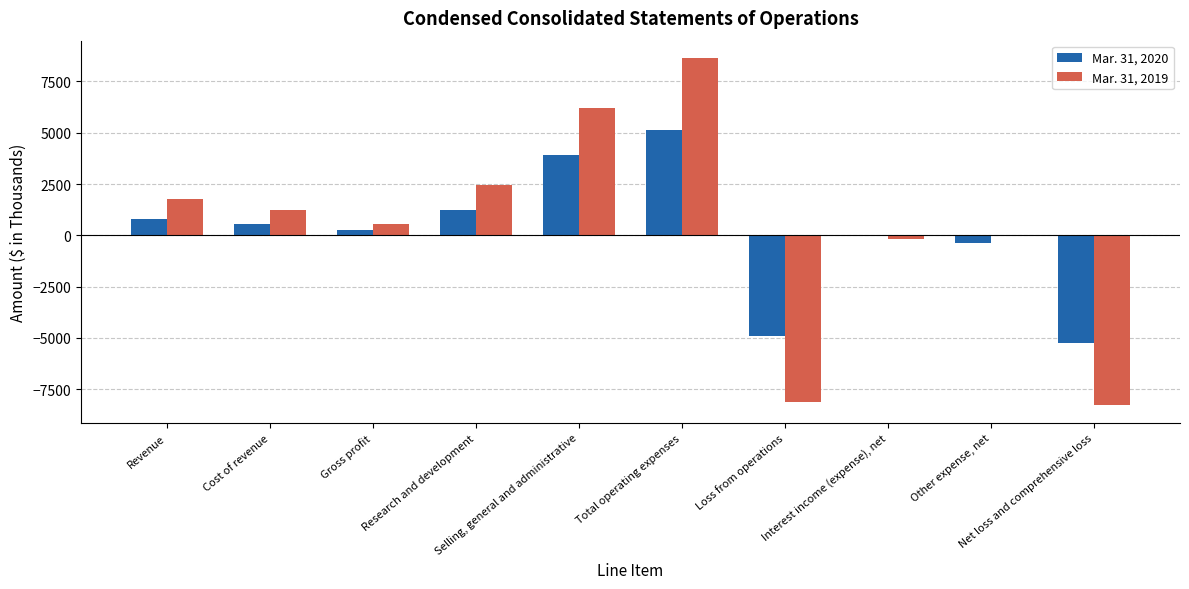

Reading left to right, transcribe all the data shown in this chart.

Mar. 31, 2020: 780	541	239	1257	3893	5150	-4911	35	-385	-5261
Mar. 31, 2019: 1775	1232	543	2439	6204	8643	-8100	-190	0	-8290